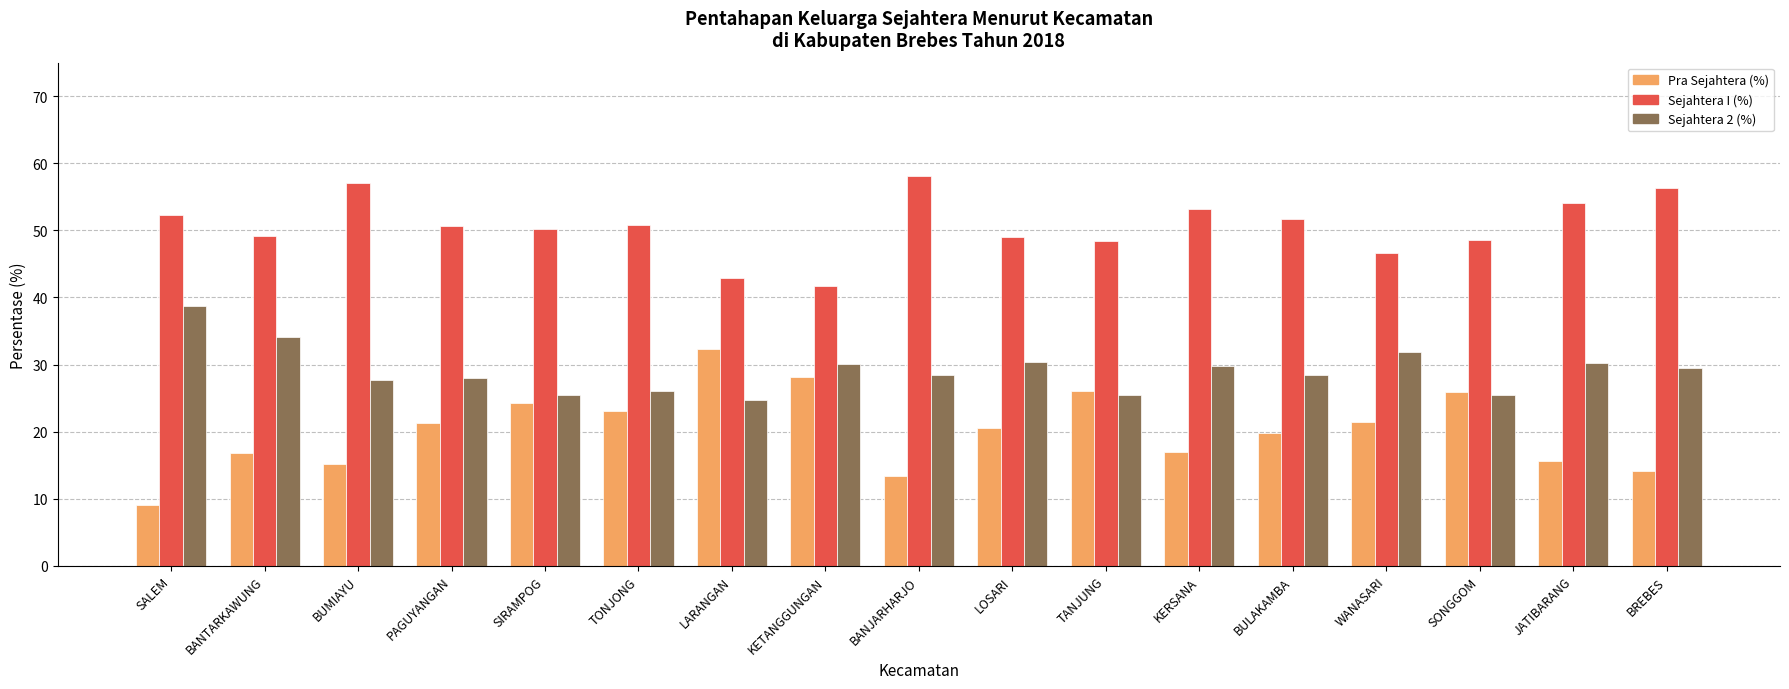

Count the number of categories in the chart.

17